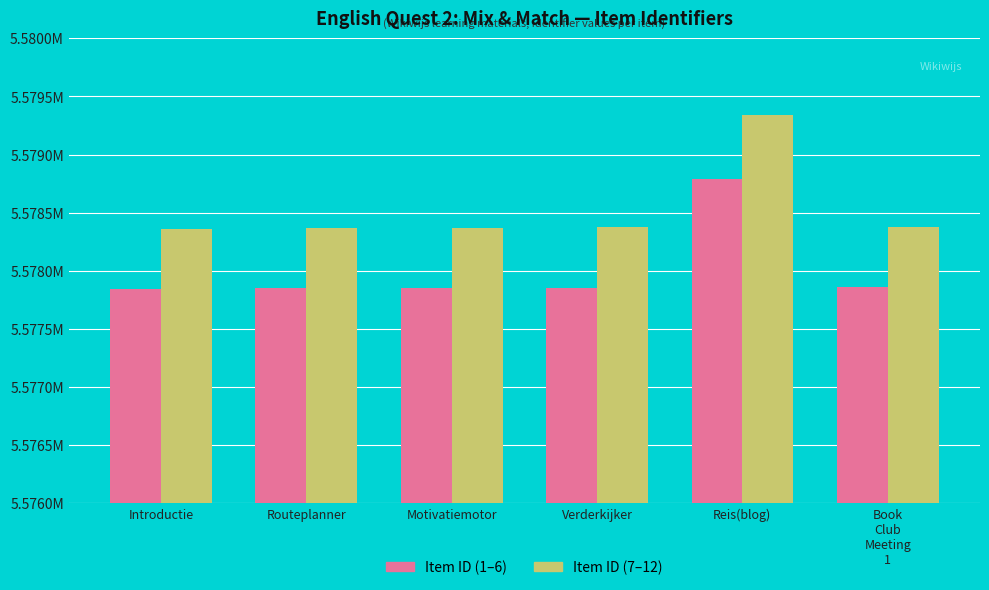

What is the label of the 3rd bar from the right?

Verderkijker